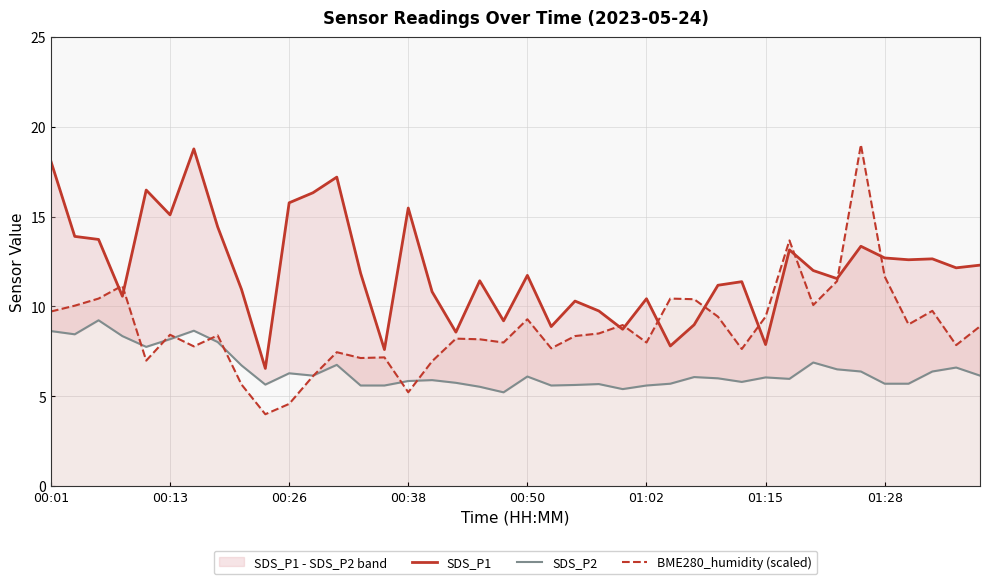

What is the difference between the second highest and minimum values in the BME280_humidity (scaled) series?

9.7